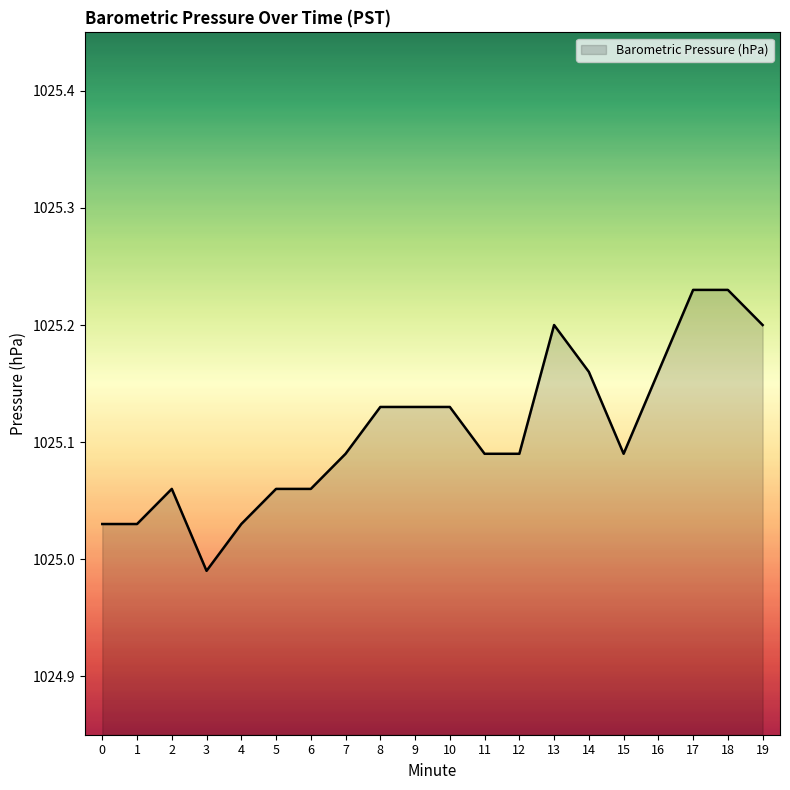

At which label is the value closest to 1025?

3